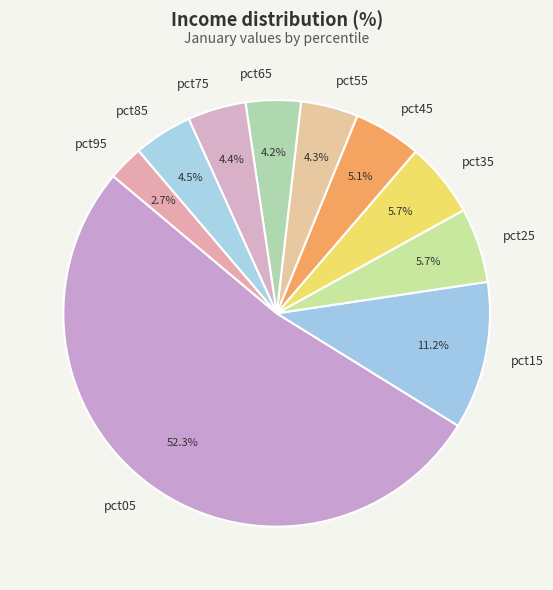

Which has a higher value, pct25 or pct75?

pct25